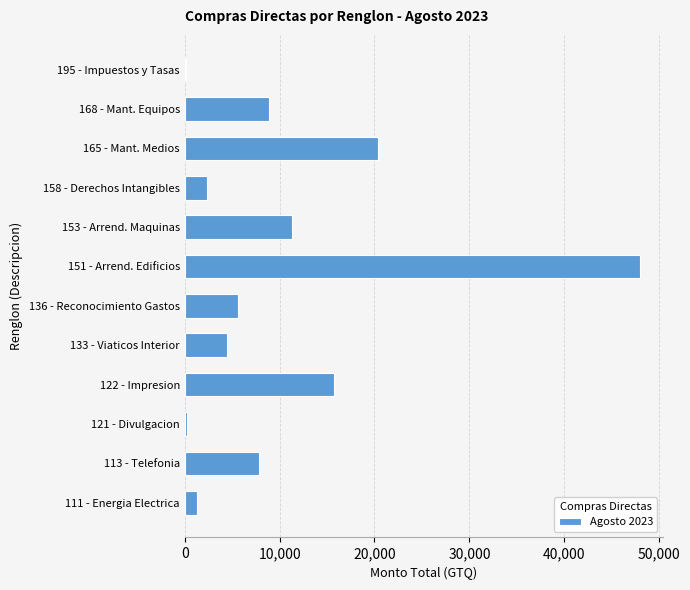

What is the greatest value displayed?

48000.0